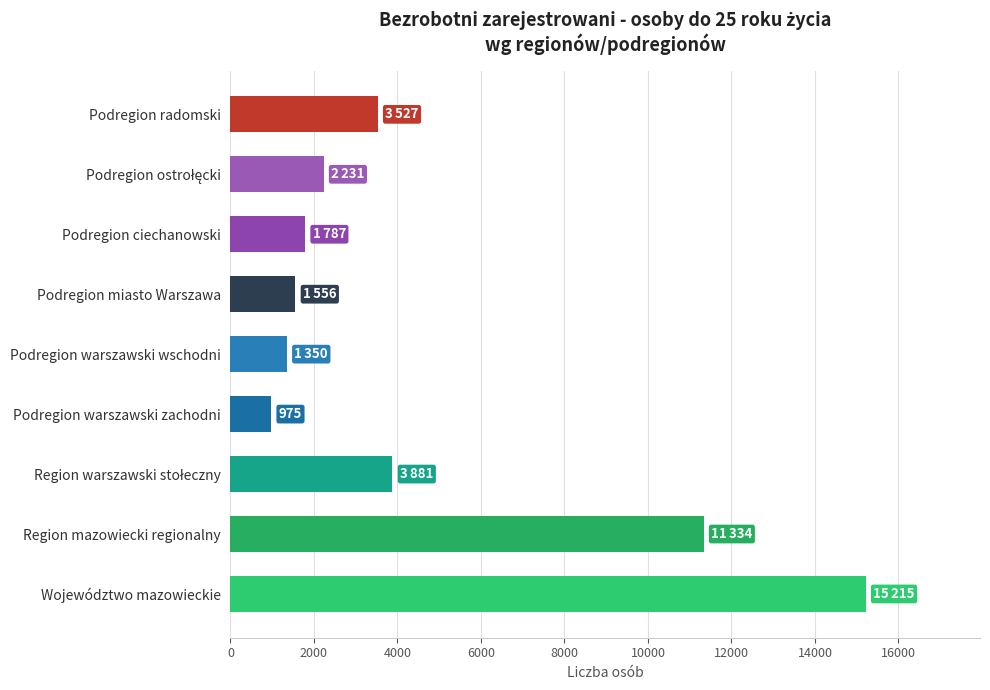

True or false: the data shows 11334 at Region mazowiecki regionalny.

True